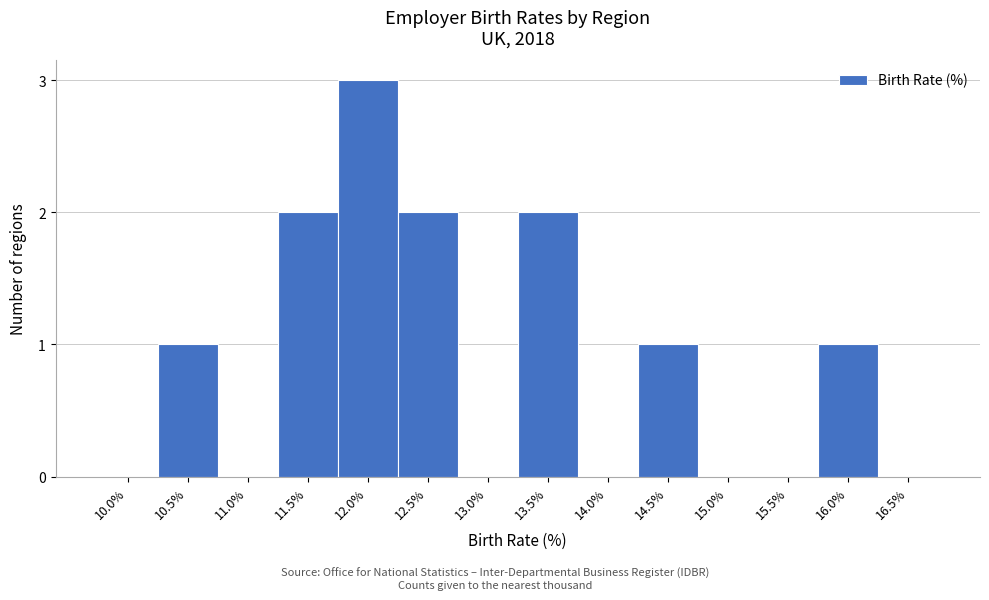

Reading left to right, extract all data points from this chart.

10.0%=0	10.5%=1	11.0%=0	11.5%=2	12.0%=3	12.5%=2	13.0%=0	13.5%=2	14.0%=0	14.5%=1	15.0%=0	15.5%=0	16.0%=1	16.5%=0